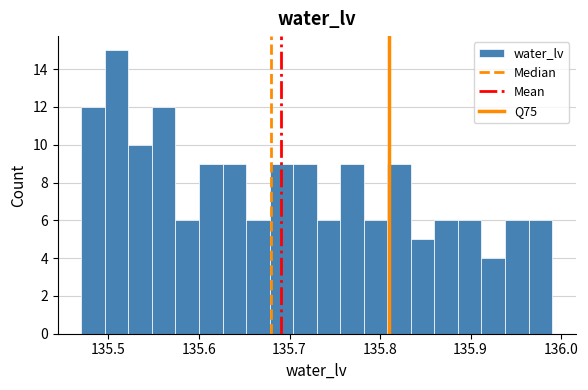

Read against the x-axis, roughly where is the centre of the tallest bar?

135.51